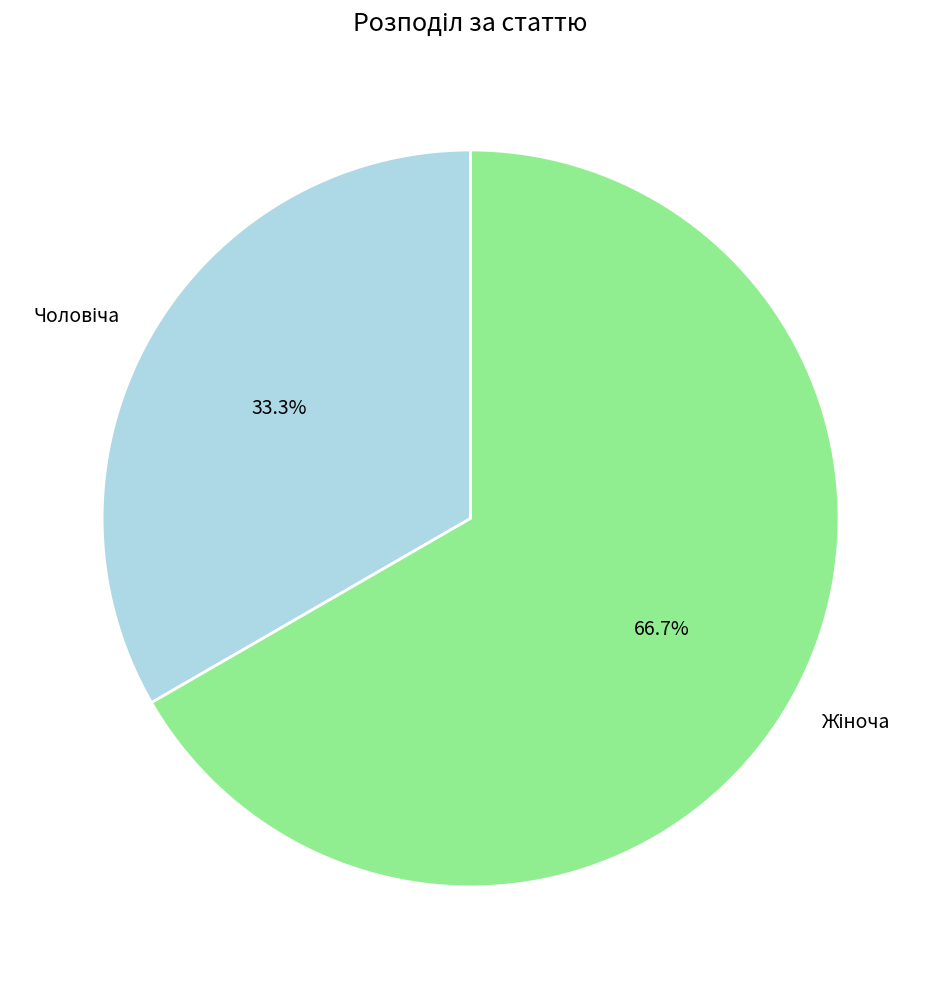

Is there a majority slice in this chart?

Yes